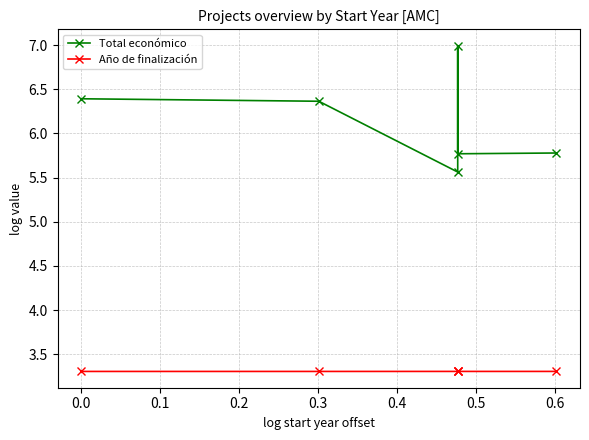

Is this an area chart (filled region under the line)?

No